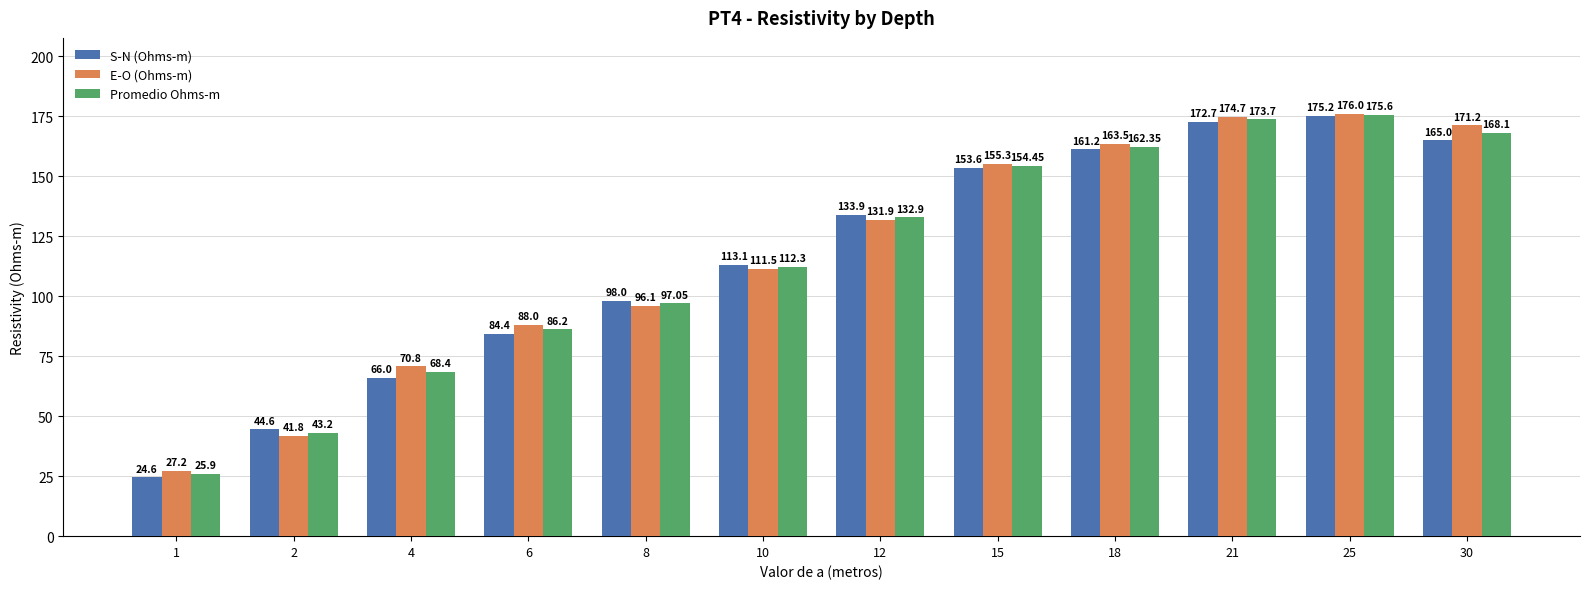

Which series has the largest total across all categories?

E-O (Ohms-m)